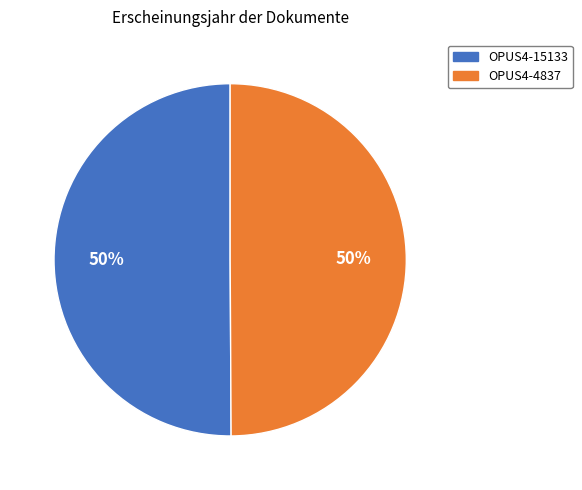

To the nearest percent, what is the average slice percentage?

50%